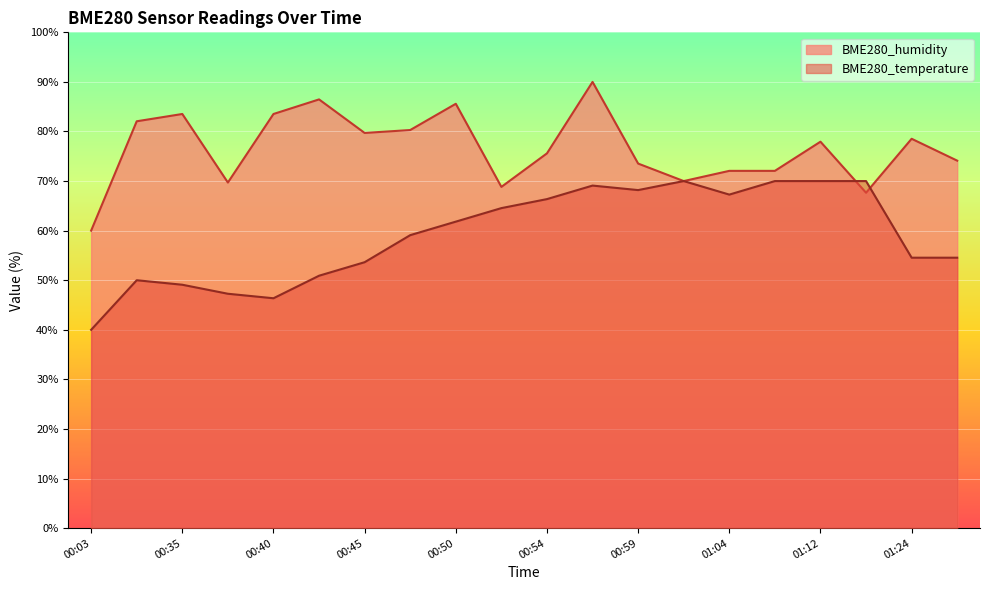

List the series in order of their overall mean, lowest first.

BME280_temperature, BME280_humidity